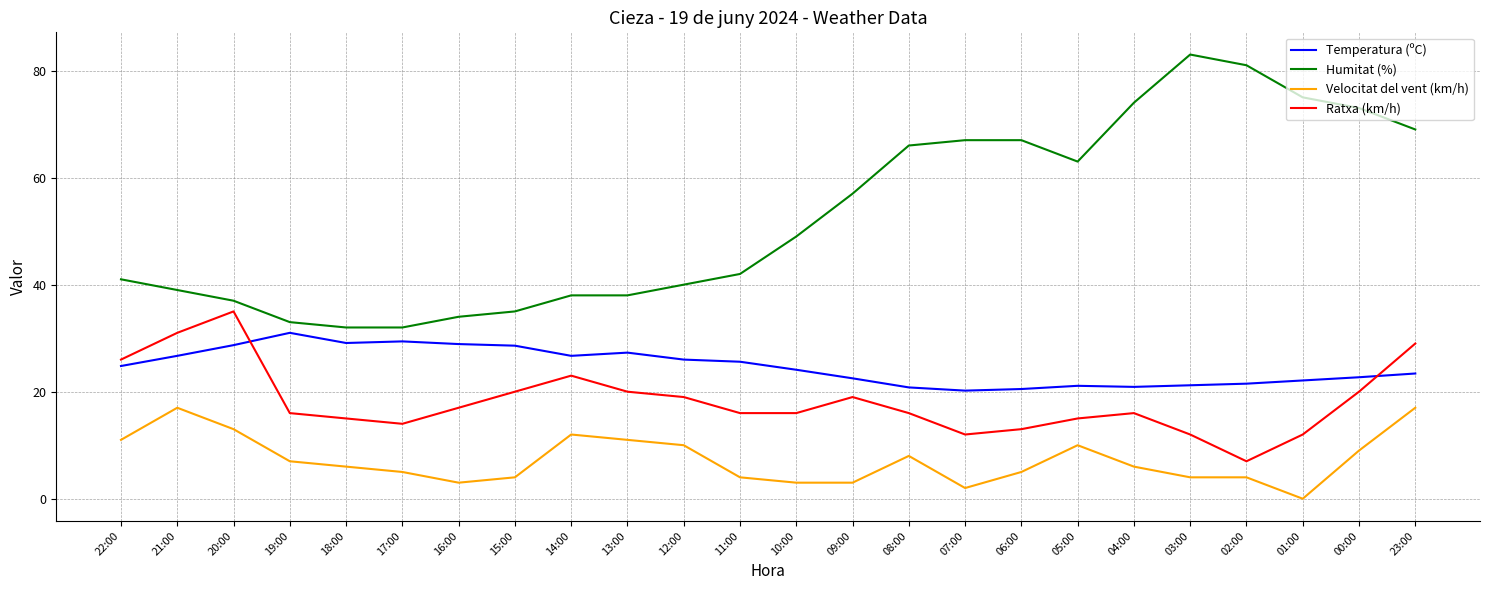

True or false: Velocitat del vent (km/h) has a value of 4.0 at 02:00.

True